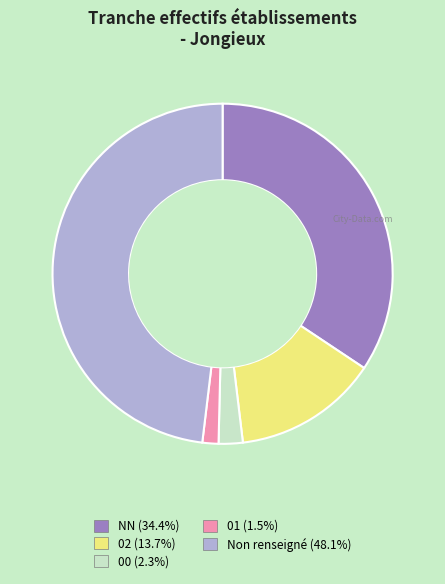

Is there any slice that represents more than half of the pie?

No